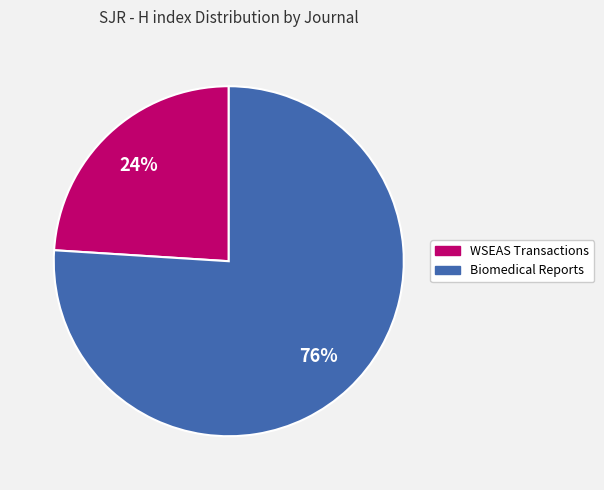

Does any single category account for the majority?

Yes